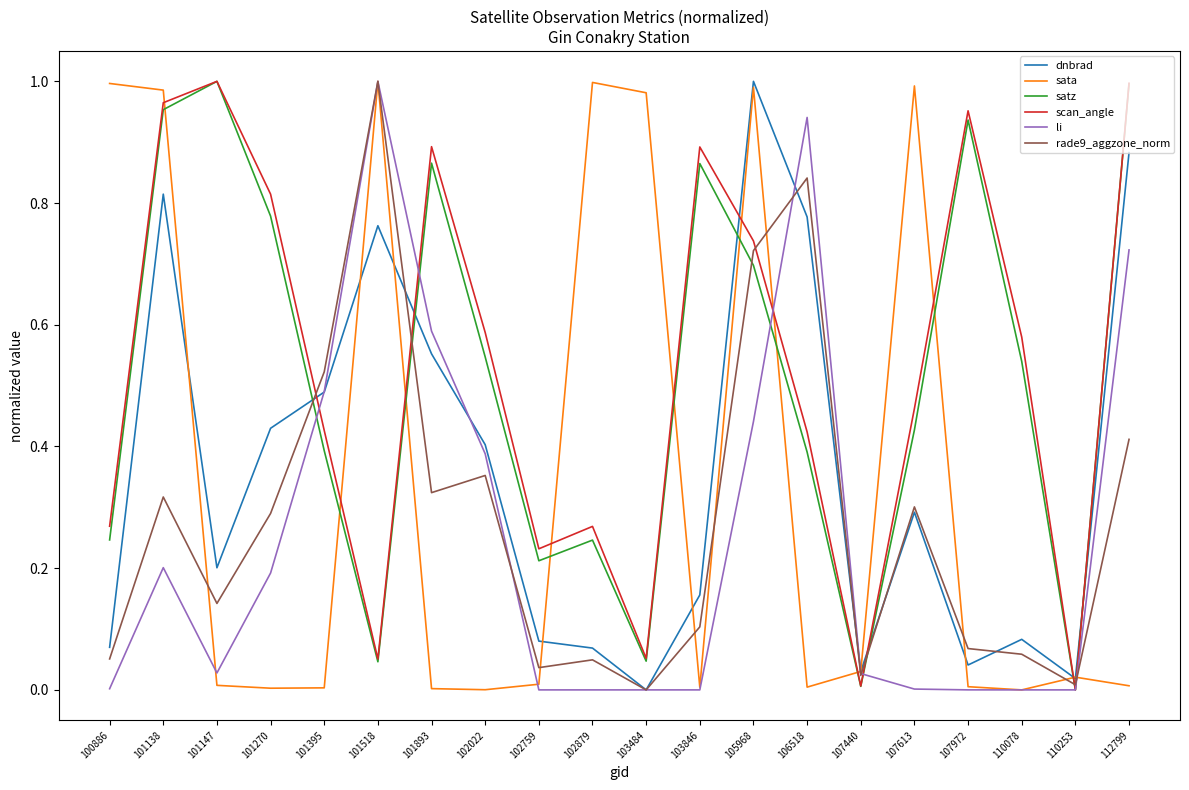

Is the value of li at 102759 greater than the value of rade9_aggzone_norm at 112799?

No